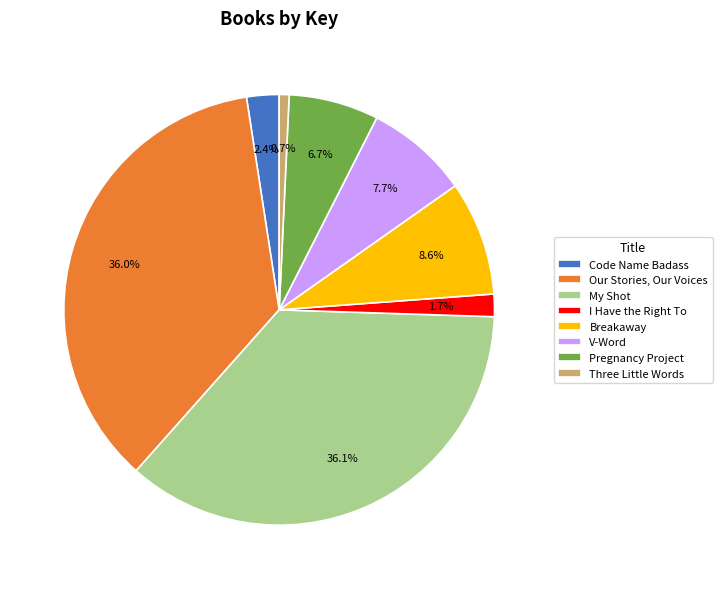

Is it true that V-Word is 8% of the pie?

True